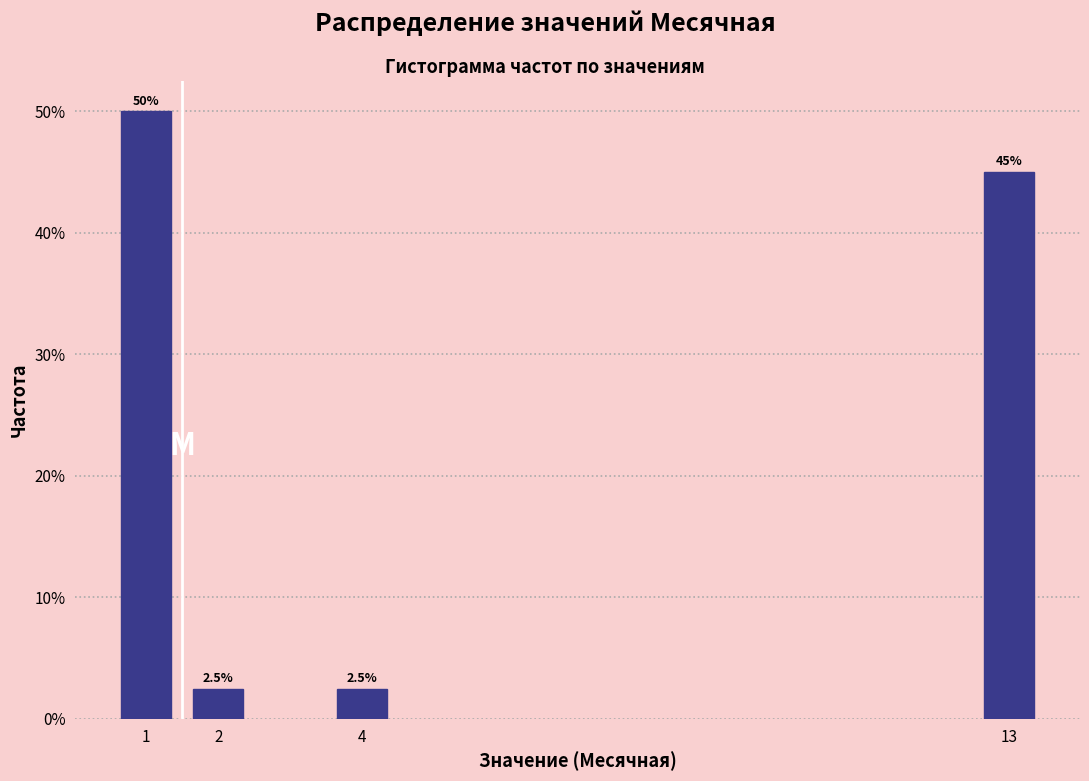

Reading left to right, transcribe all the data shown in this chart.

50.0	2.5	2.5	45.0